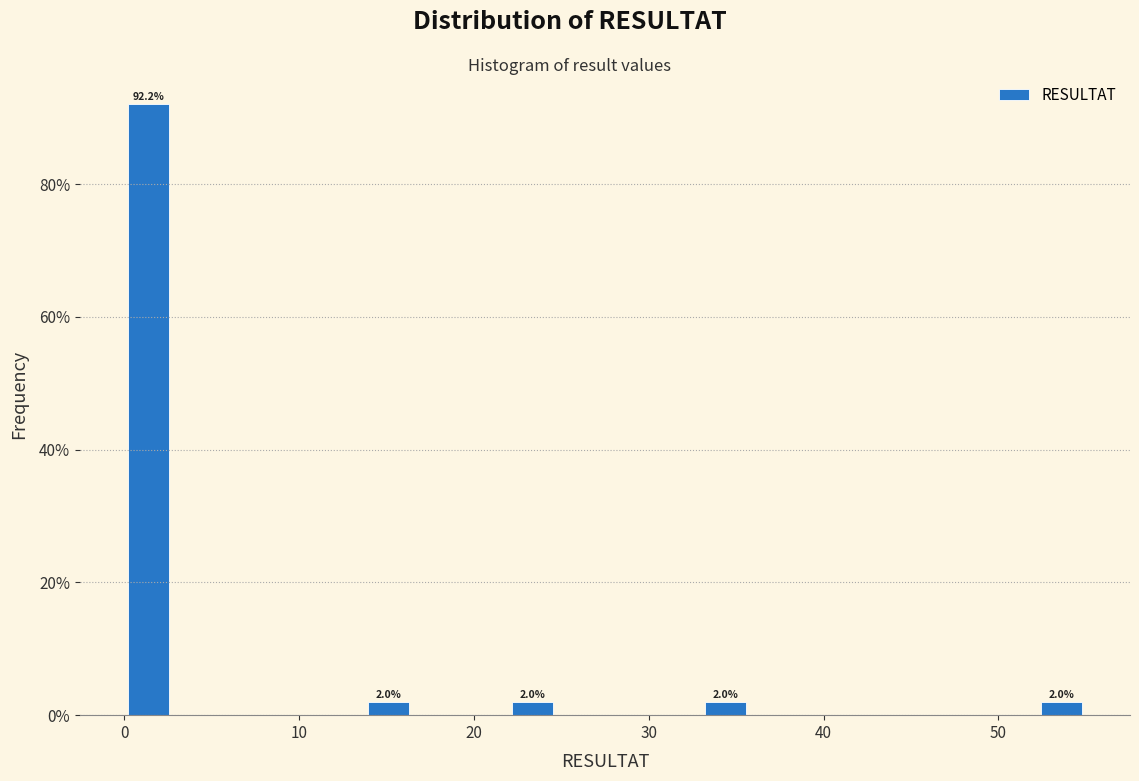

Read against the x-axis, roughly where is the centre of the tallest bar?

1